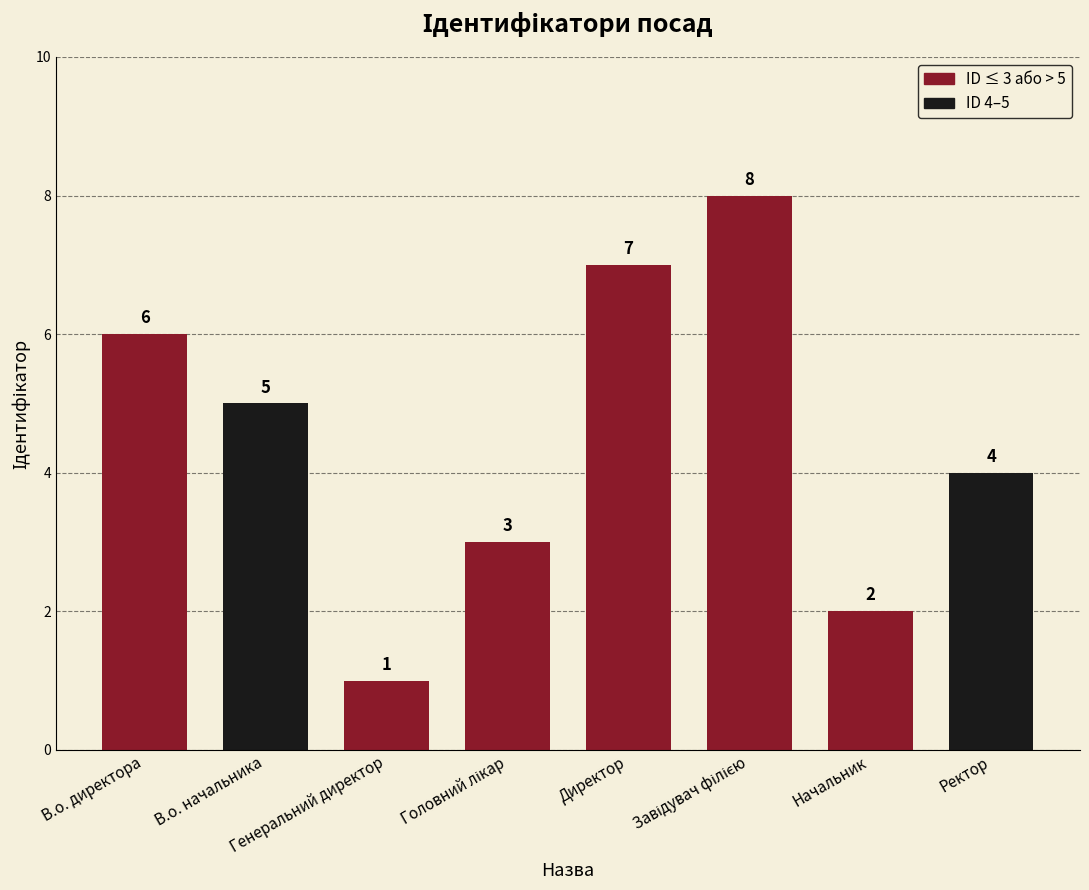

Count the number of data series in this chart.

1